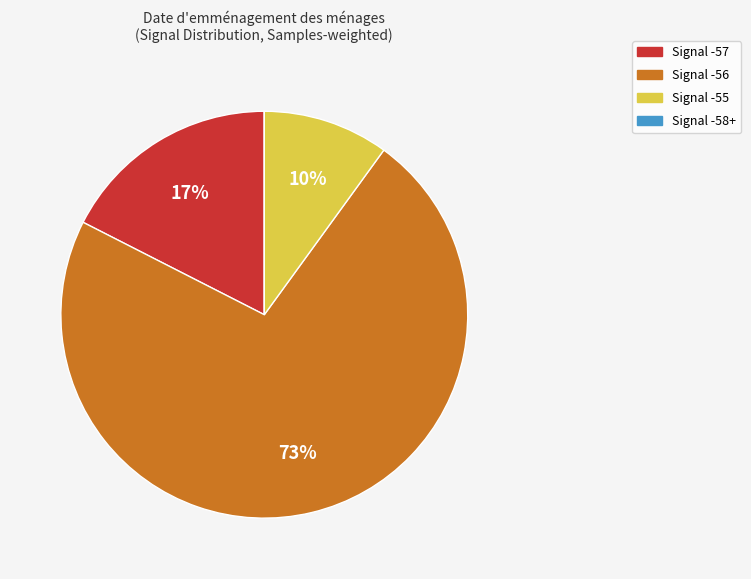

To the nearest percent, what is the difference between the largest and smallest slice percentages?

73%